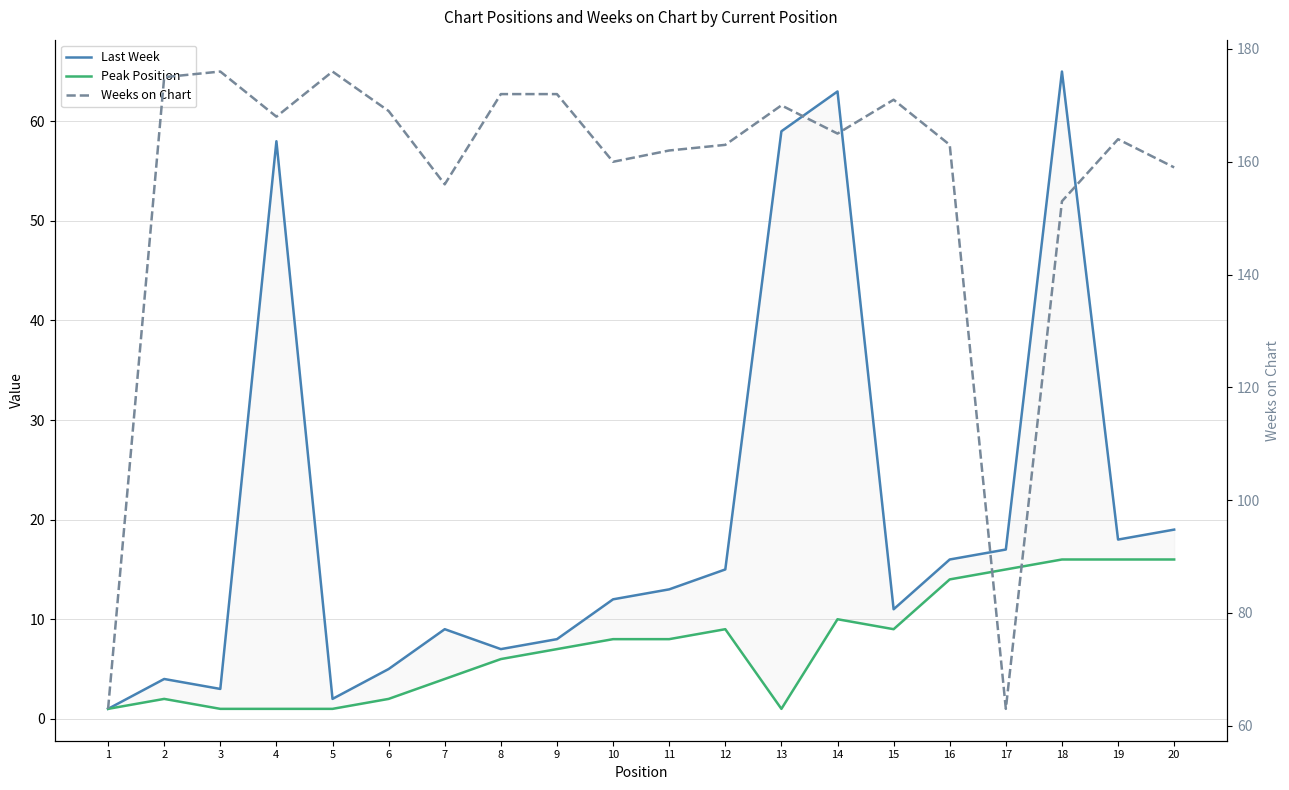

Where is the first local minimum for Last Week?

3